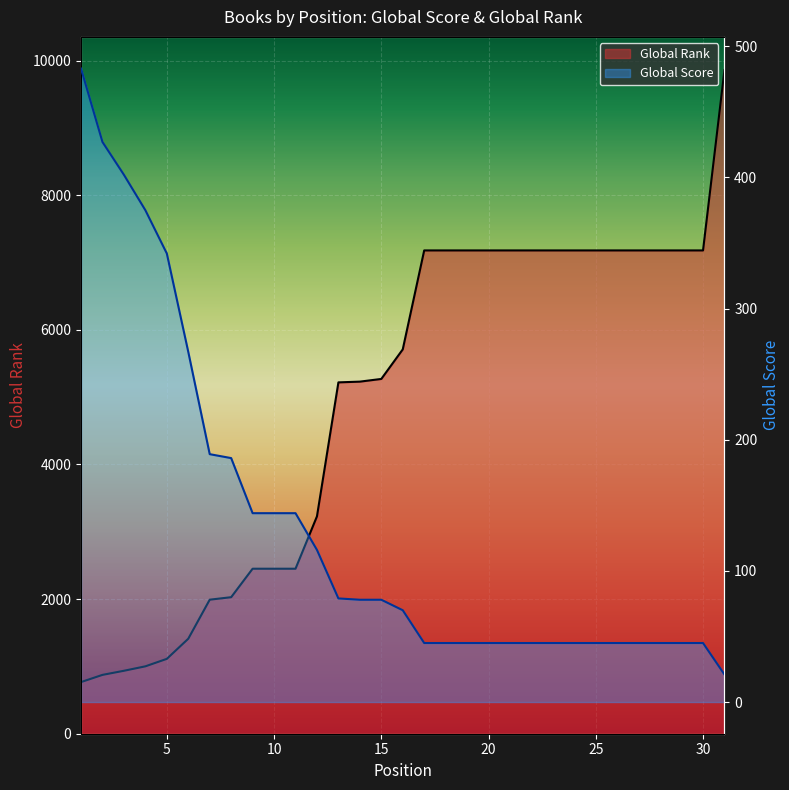

How many series are shown in this chart?

2